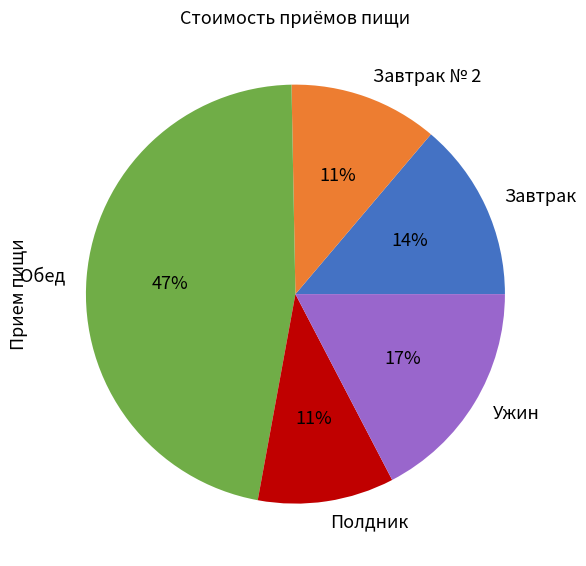

Which category has the biggest portion of the pie?

Обед